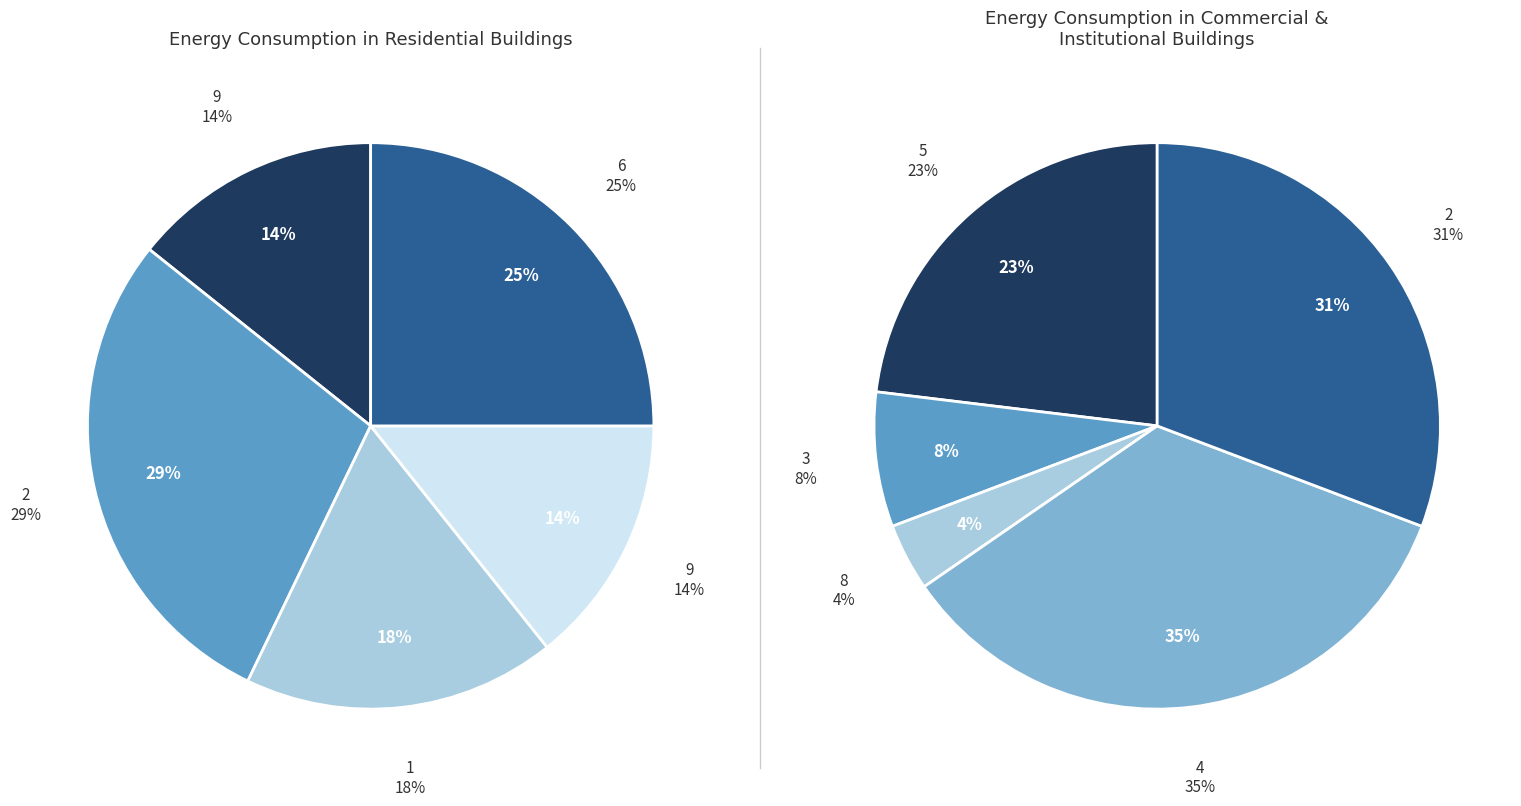

What is the difference between the highest and lowest values at 1?

5